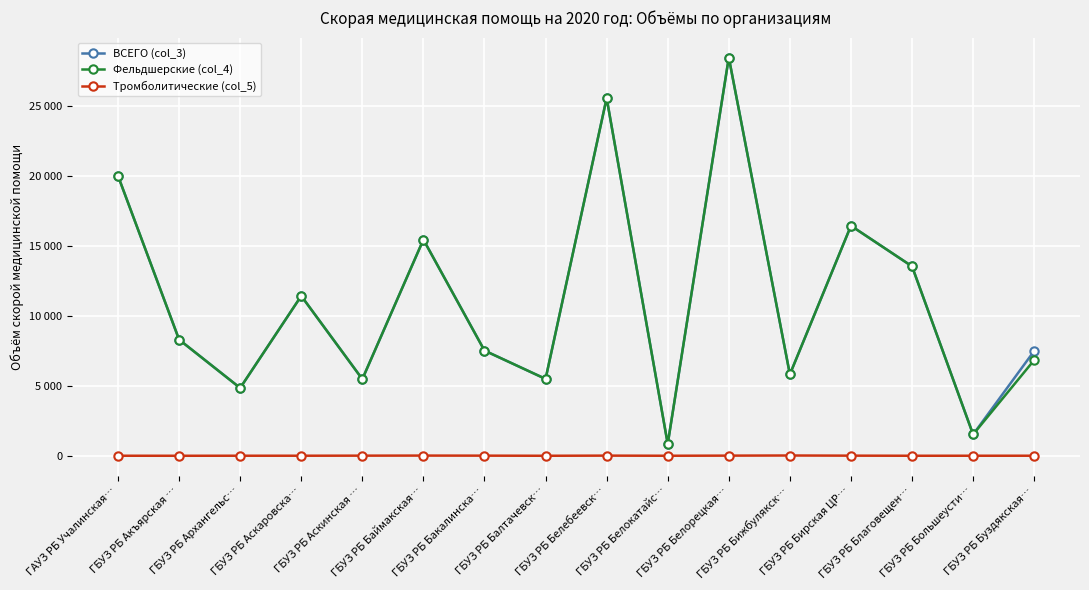

The value of ВСЕГО (col_3) at ГБУЗ РБ Белорецкая… is 28503. True or false?

True